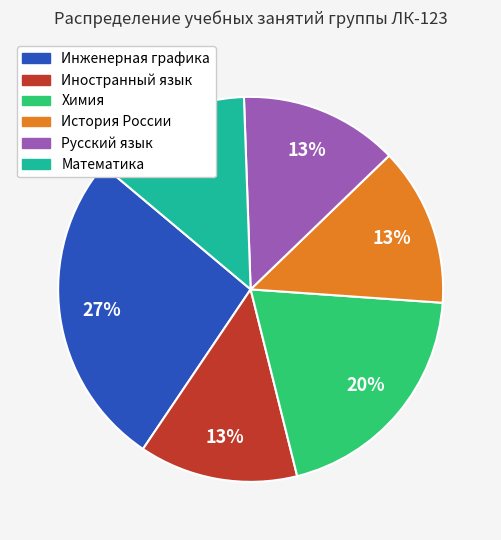

To the nearest percent, what is the average slice percentage?

17%